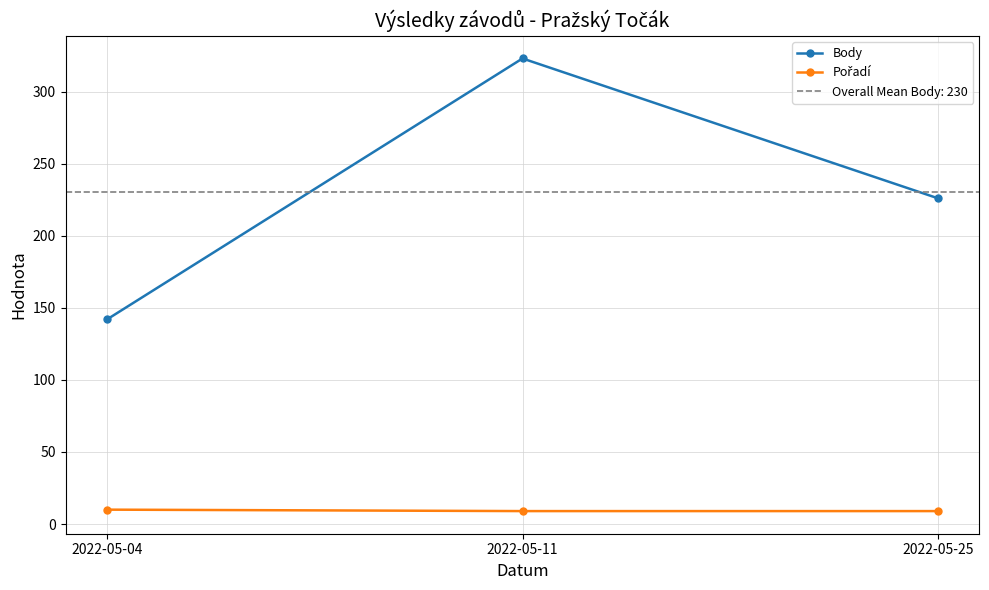

Rank the series by their maximum value, from lowest to highest.

Pořadí, Body